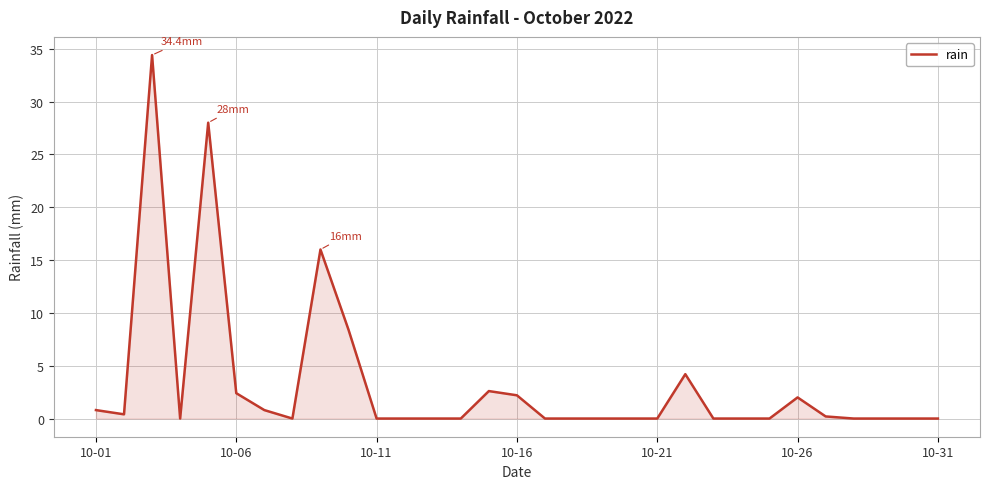

What is the greatest value displayed?

34.4